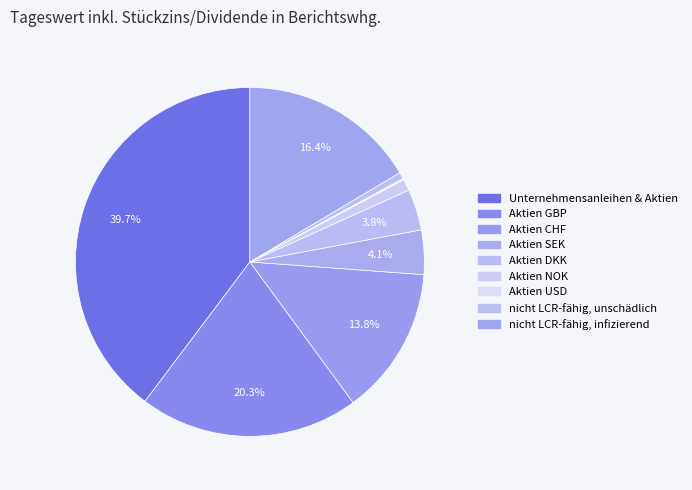

Does any single category account for the majority?

No